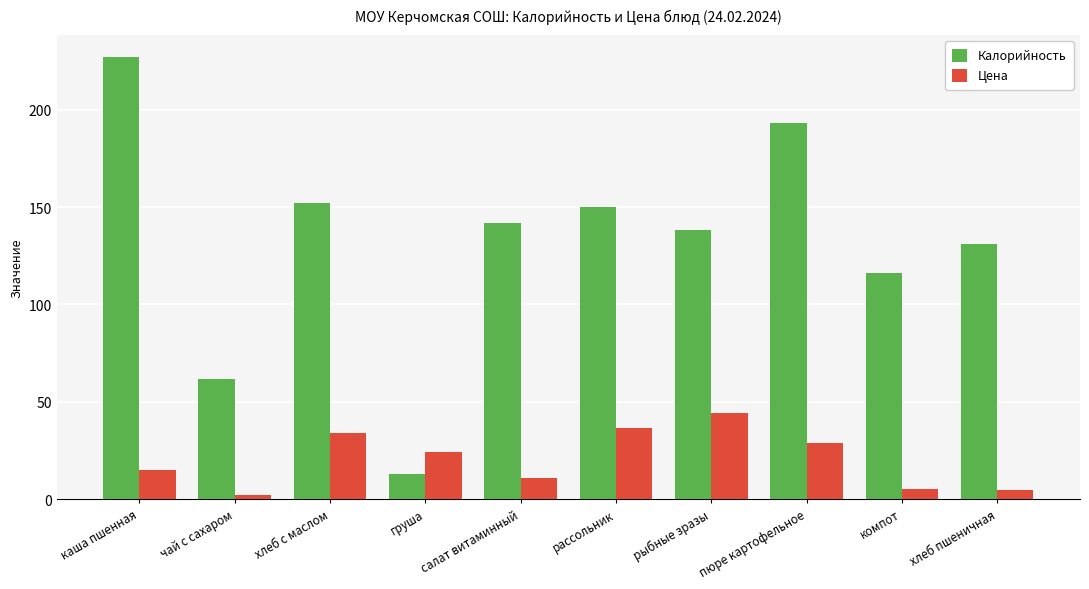

Which series has the widest spread of values?

Калорийность